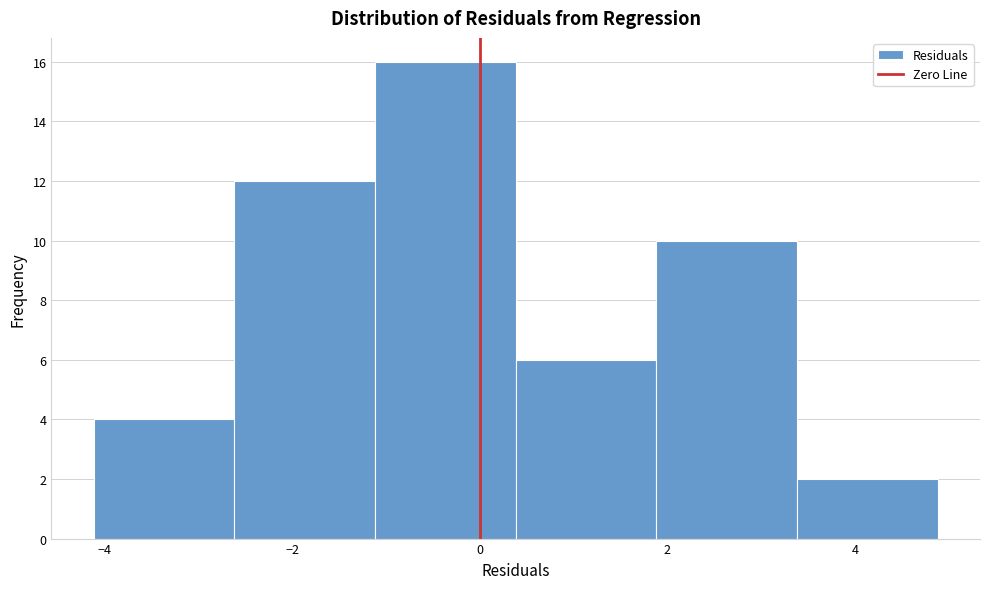

Reading left to right, list every bar in this chart as the range it spans on the x-axis followed by its height. Neither the bar edges nor the heights are printed on the chart, so give them approximately, as read against the axes.

-4.2 to -2.6: 4
-2.6 to -1.2: 12
-1.2 to 0.4: 16
0.4 to 1.8: 6
1.8 to 3.4: 10
3.4 to 4.8: 2